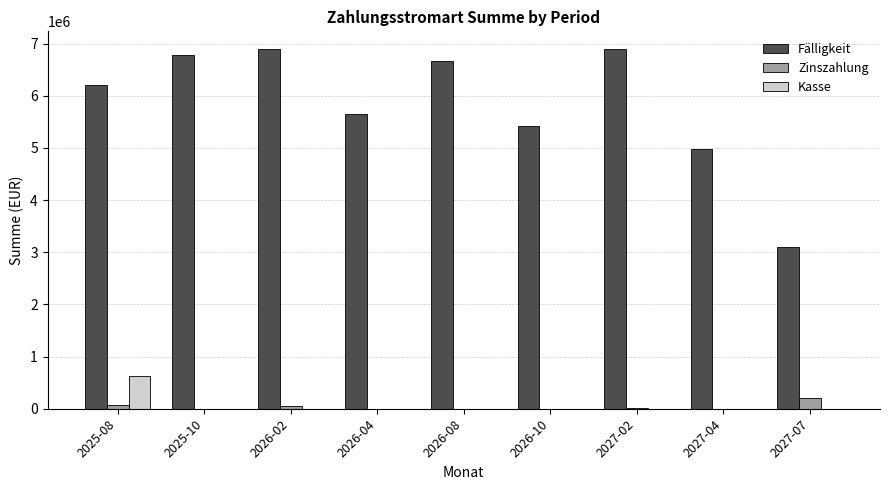

What is the highest value of the Kasse series?

628435.9